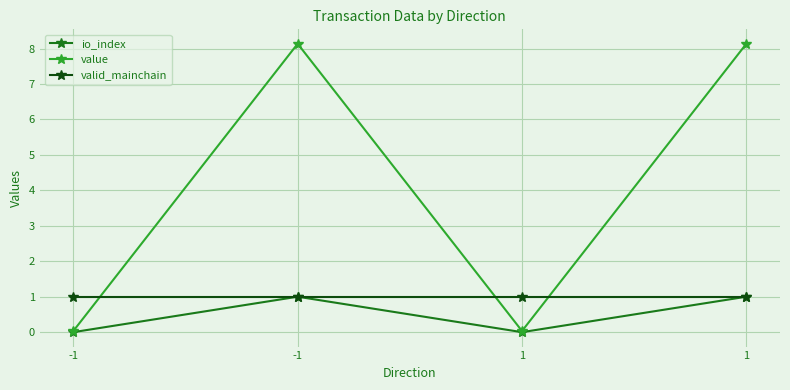

Which series has the largest total across all categories?

value